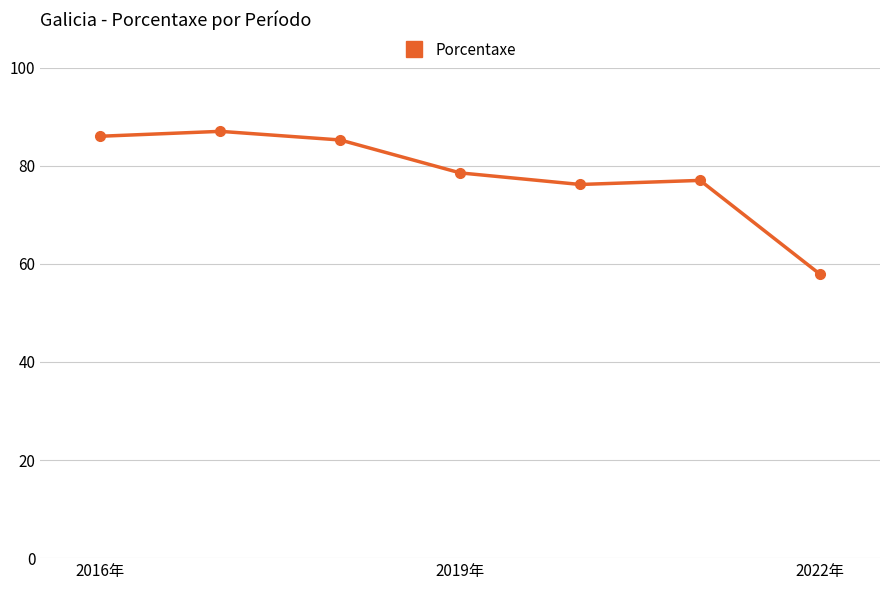

What is the greatest value displayed?

87.0